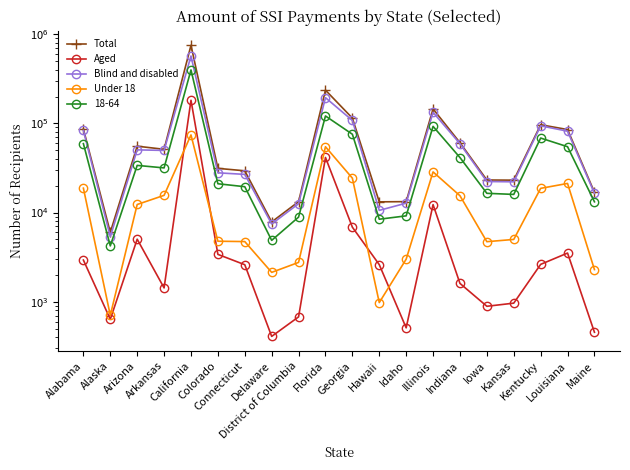

Which category has the lowest value in the Under 18 series?

Alaska